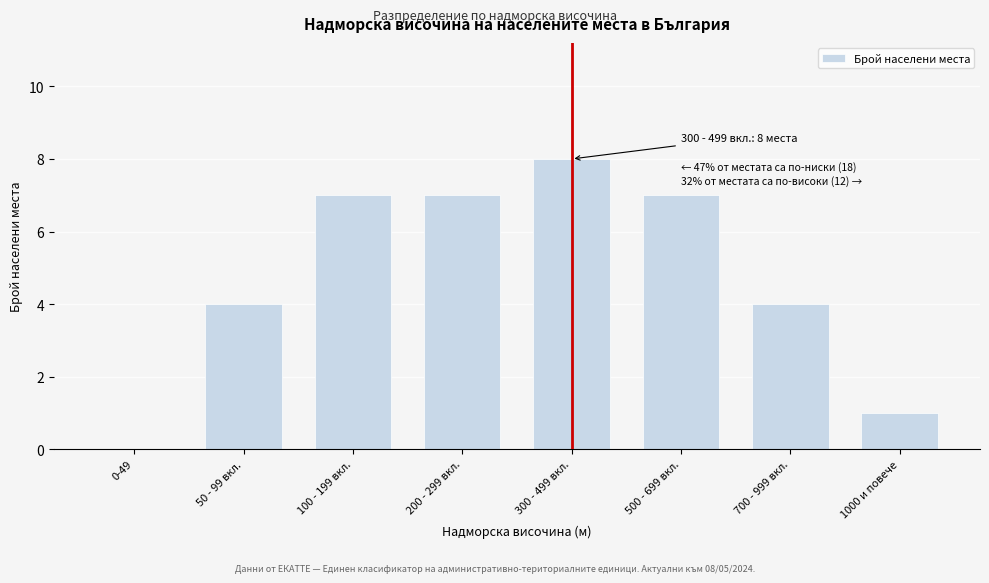

Reading left to right, extract all data points from this chart.

0-49=0	50 - 99 вкл.=4	100 - 199 вкл.=7	200 - 299 вкл.=7	300 - 499 вкл.=8	500 - 699 вкл.=7	700 - 999 вкл.=4	1000 и повече=1